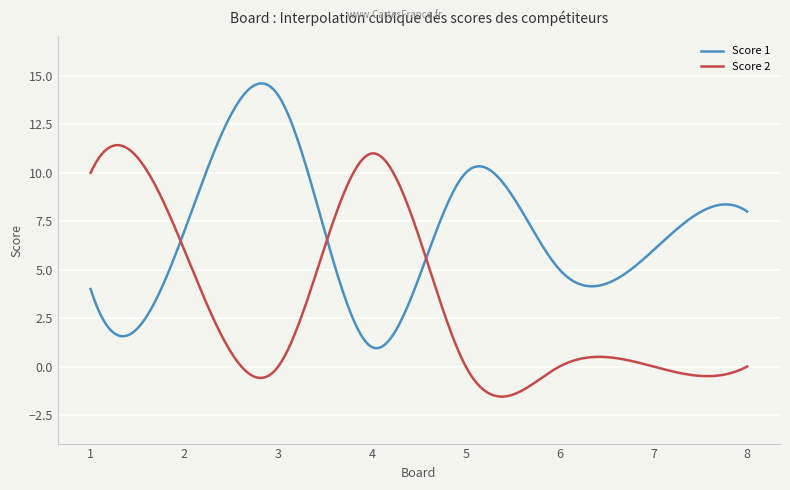

What are all the series names shown in the legend?

Score 1, Score 2